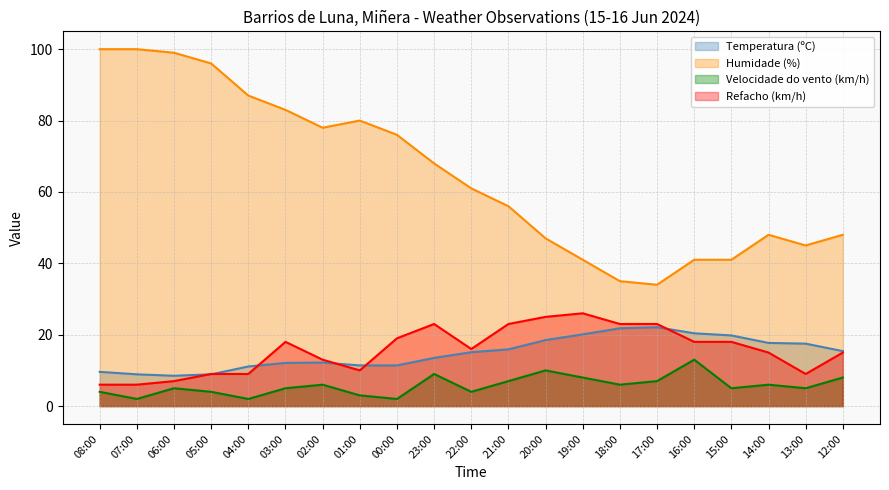

What is the minimum value for Refacho (km/h)?

6.0